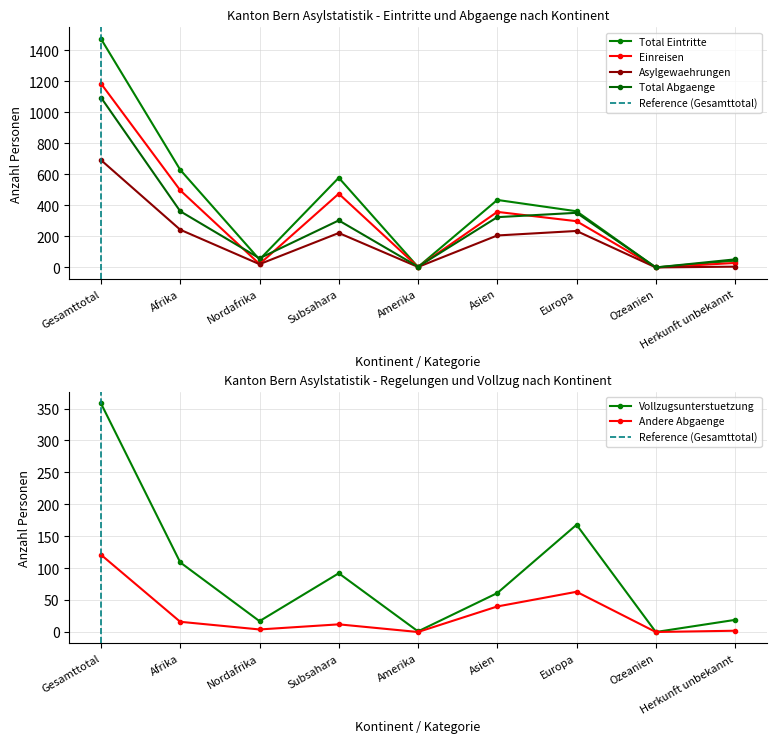

What position from the left is Asien?

6